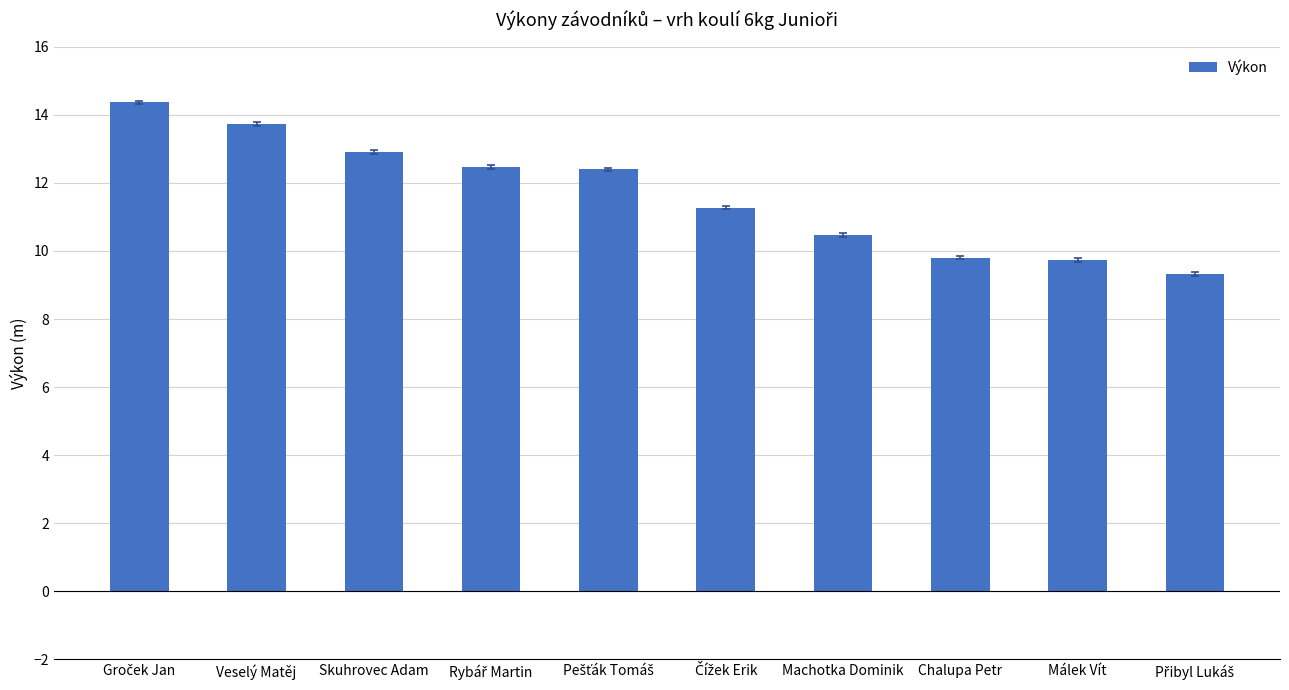

The value at Veselý Matěj is 13.7. True or false?

True